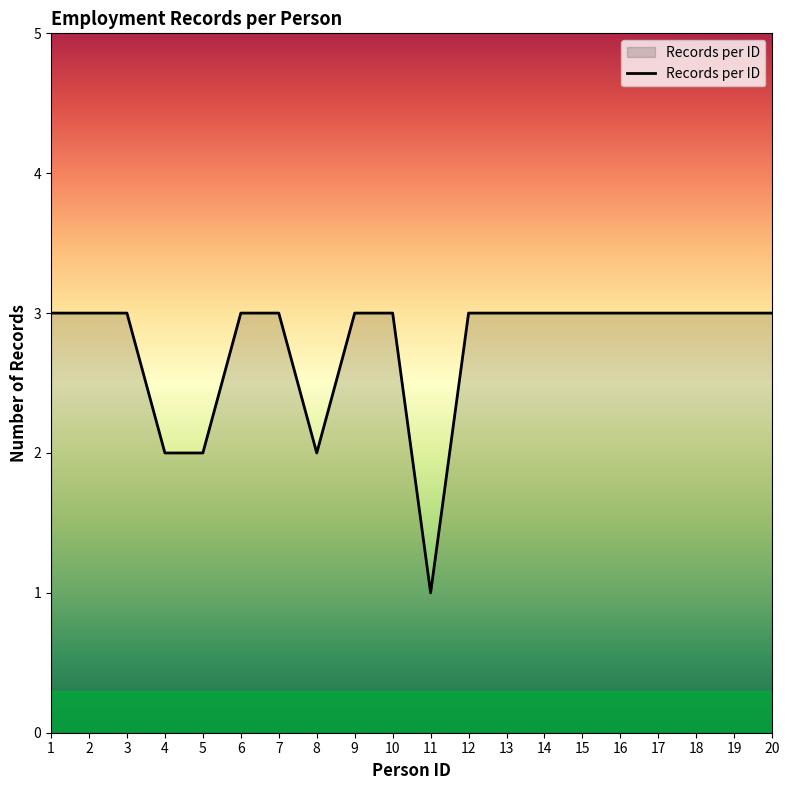

Reading left to right, what are all the values shown in this chart?

3	3	3	2	2	3	3	2	3	3	1	3	3	3	3	3	3	3	3	3